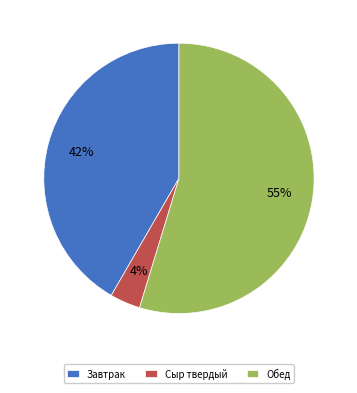

Which category has the biggest portion of the pie?

Обед